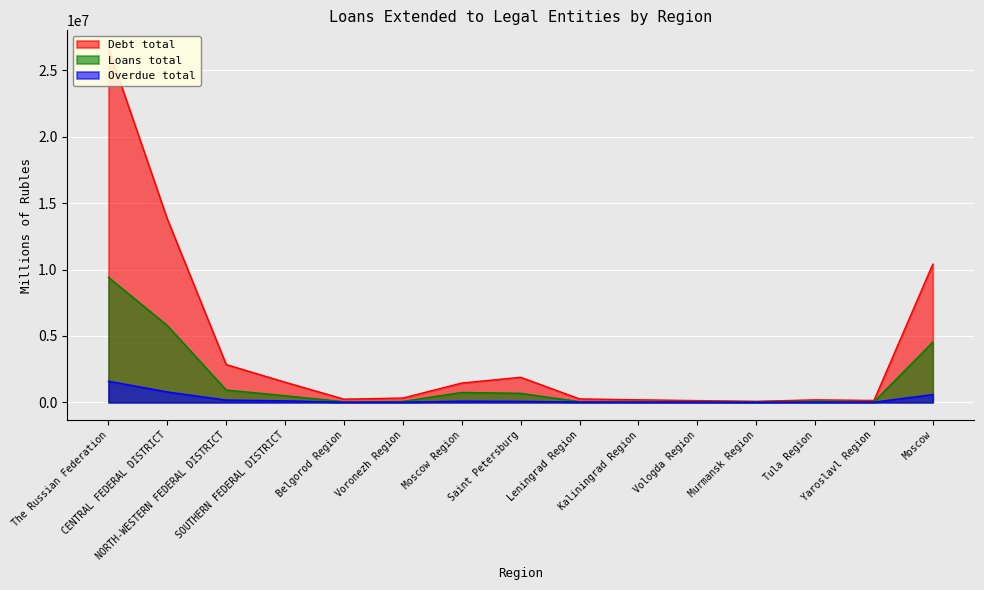

What value does the Overdue total series have at Yaroslavl Region, to the nearest 10?

11950